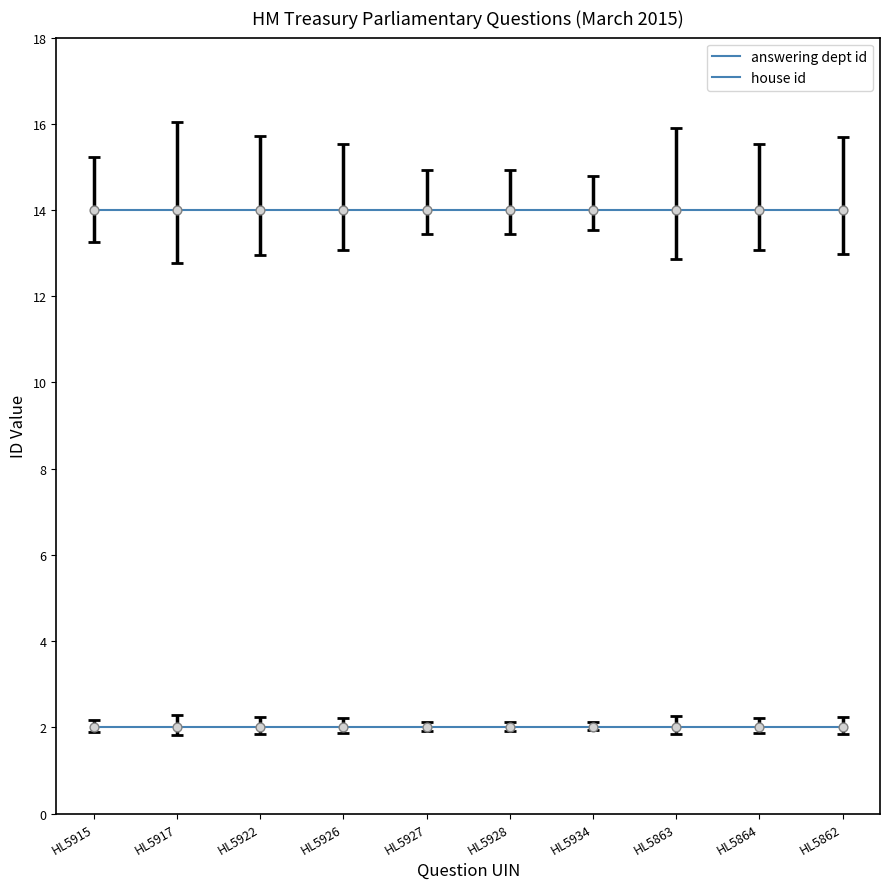

Is this an area chart (filled region under the line)?

No